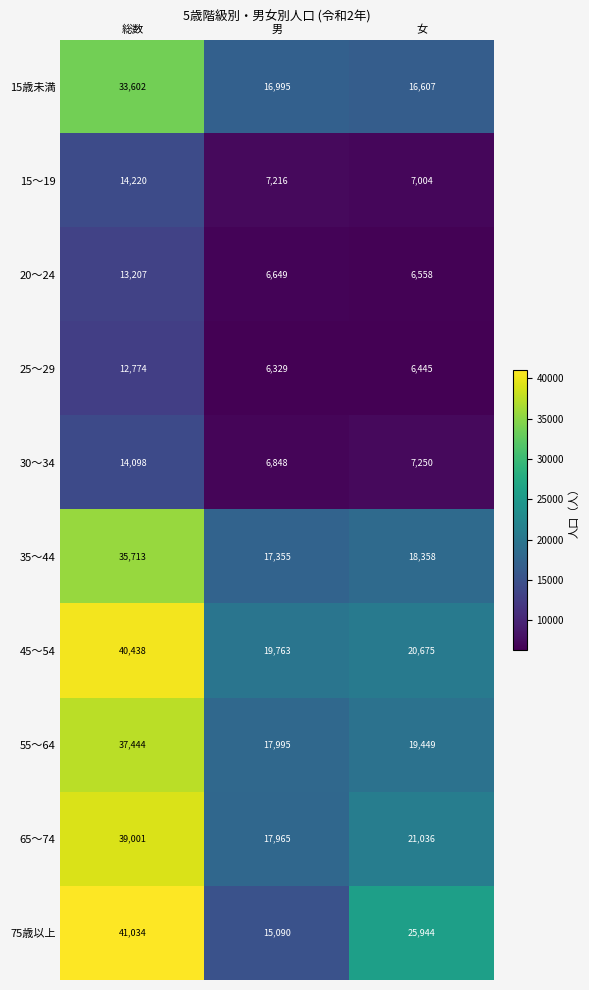

What is the total value across all series at 男?

132205